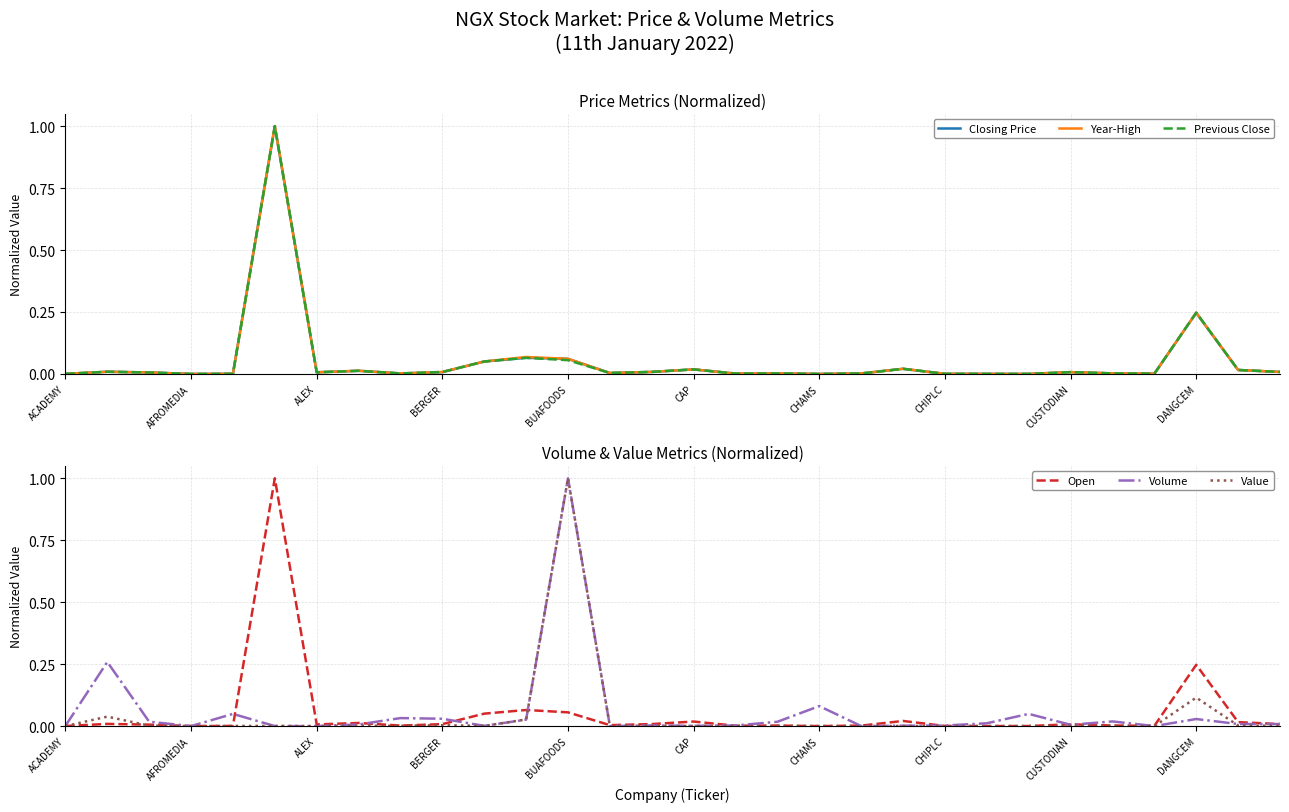

What is the label of the 4th point from the right?

26